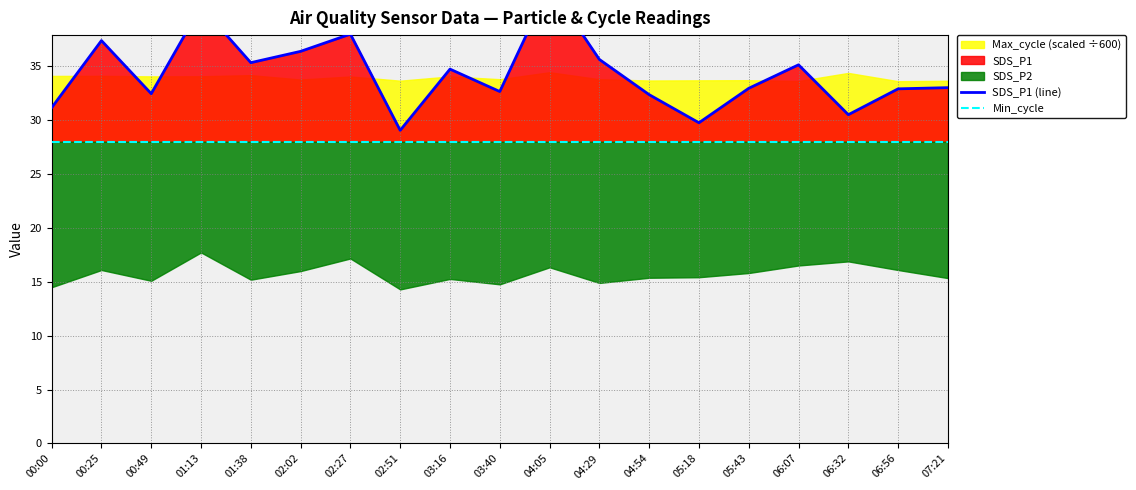

What position from the left is 00:49?

3